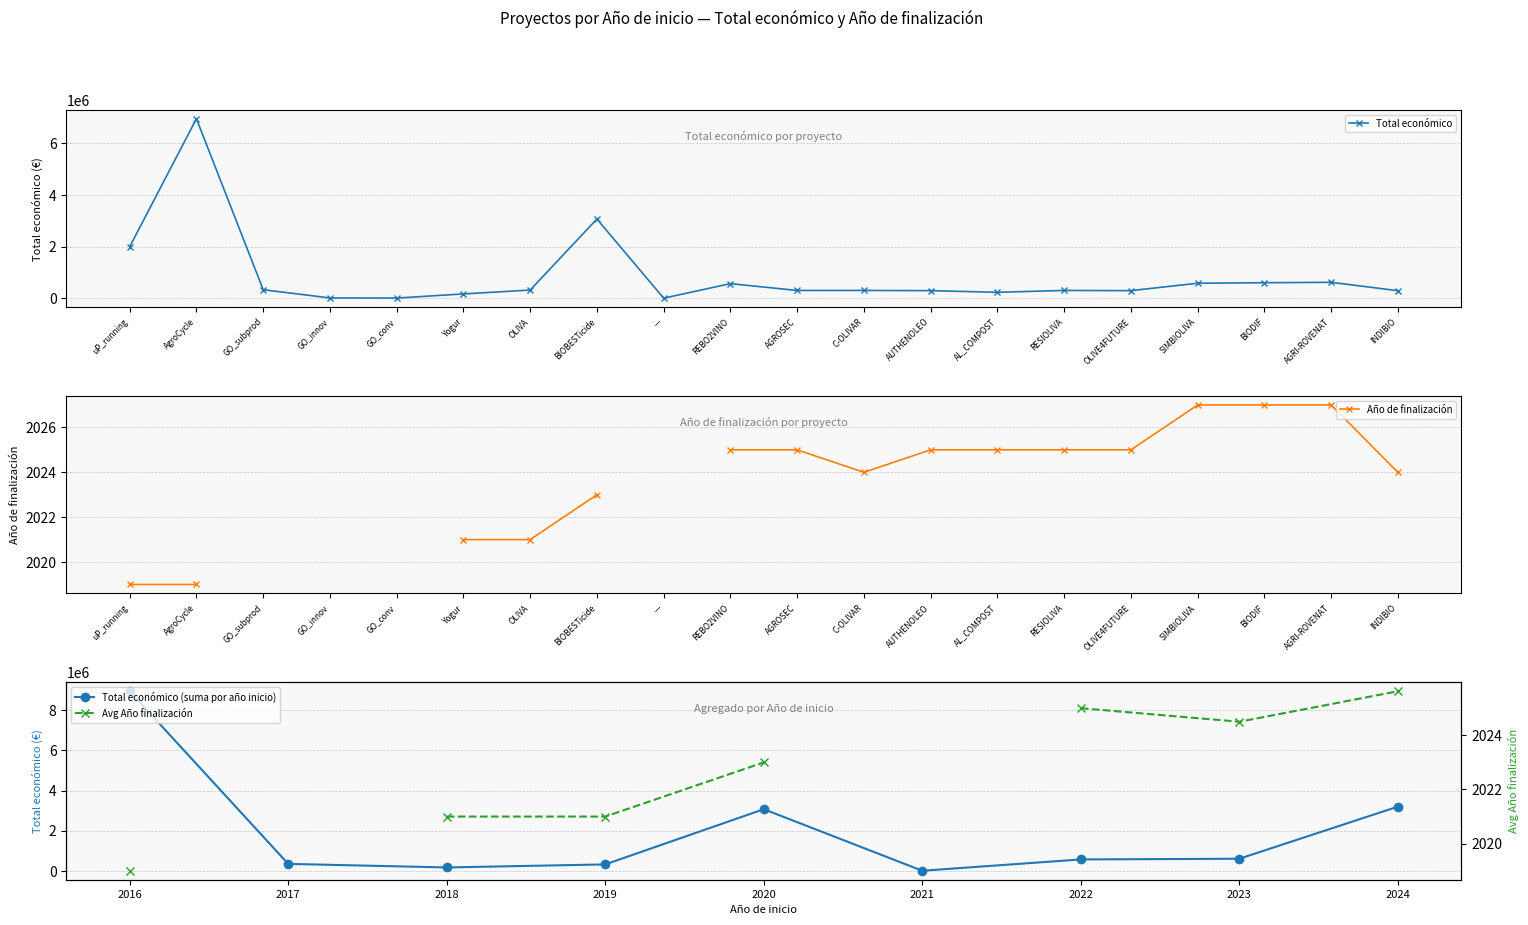

Does the chart have visible grid lines?

Yes